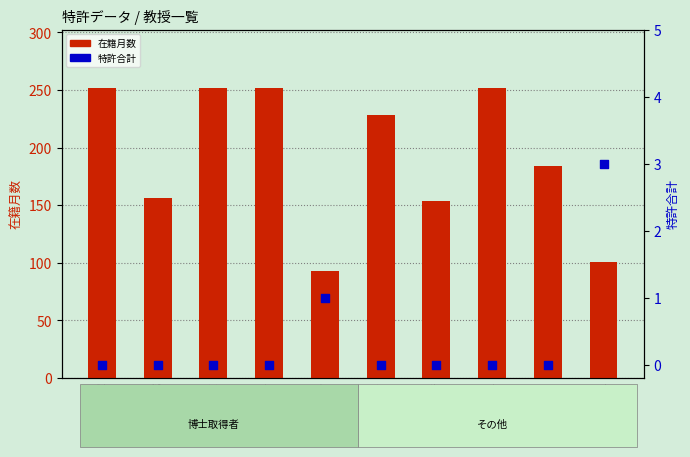

What are all the series names shown in the legend?

在籍月数, 特許合計